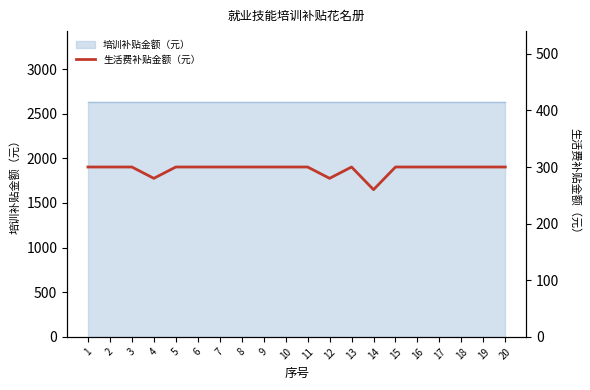

At which category does the data reach its first local peak?

13